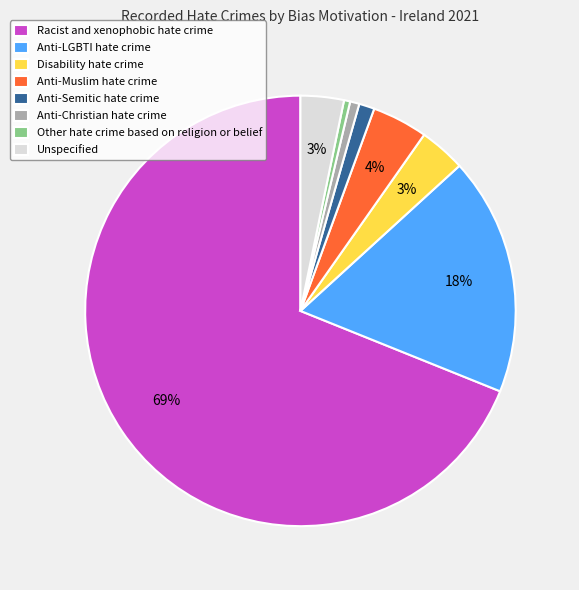

What is the majority slice?

Racist and xenophobic hate crime